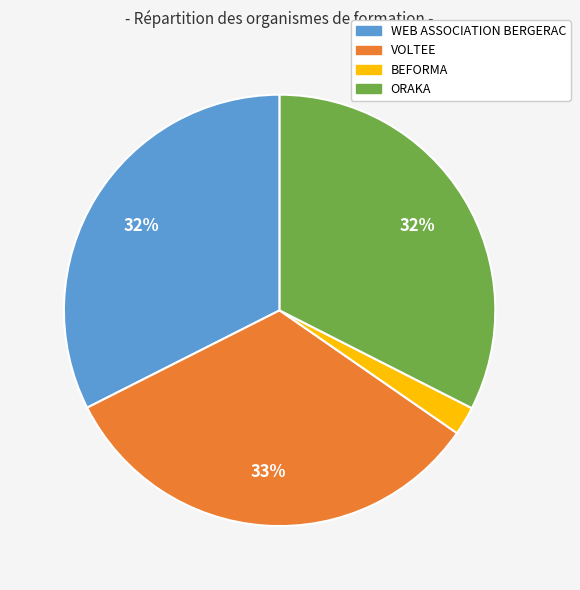

To the nearest percent, what portion does WEB ASSOCIATION BERGERAC represent?

32%